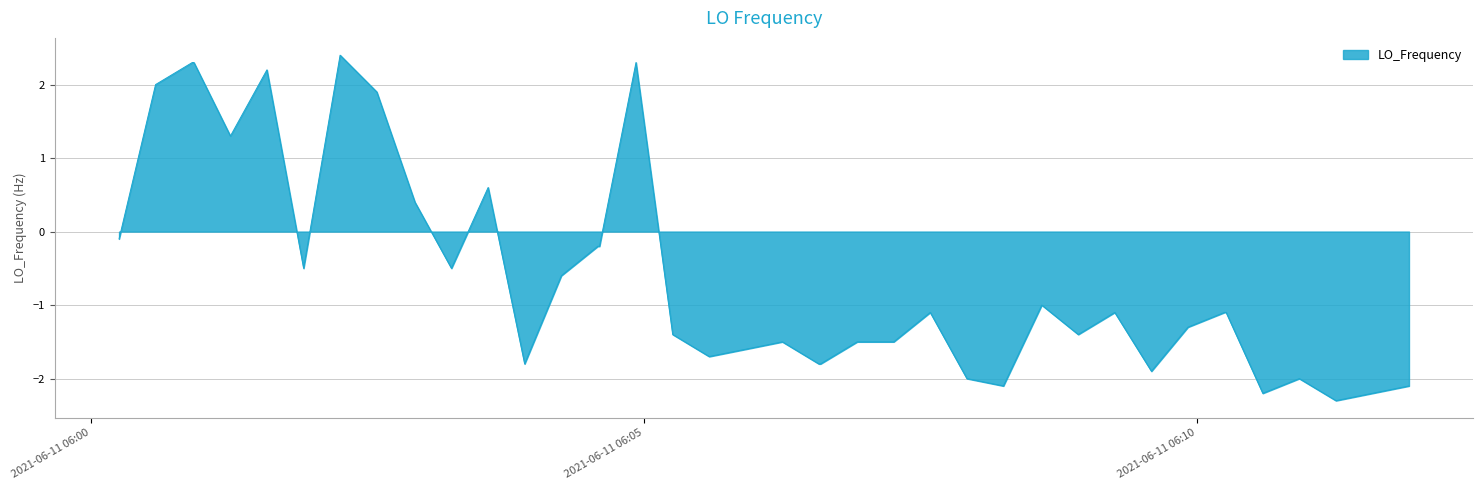

What is the minimum value shown in the chart?

-2.3